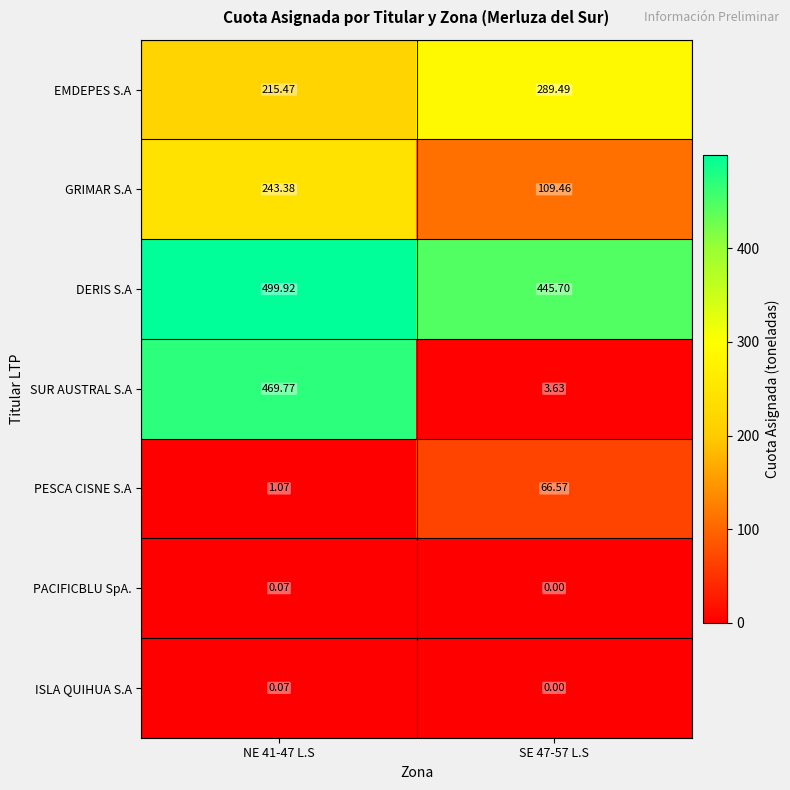

Which series changed the most between NE 41-47 L.S and SE 47-57 L.S?

SUR AUSTRAL S.A